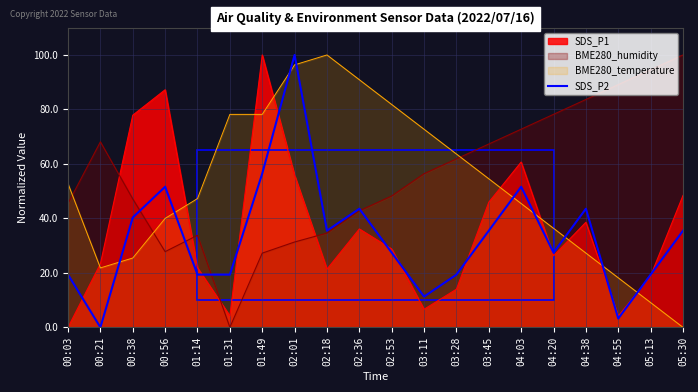

What is the highest value of the BME280_temperature series?

100.0